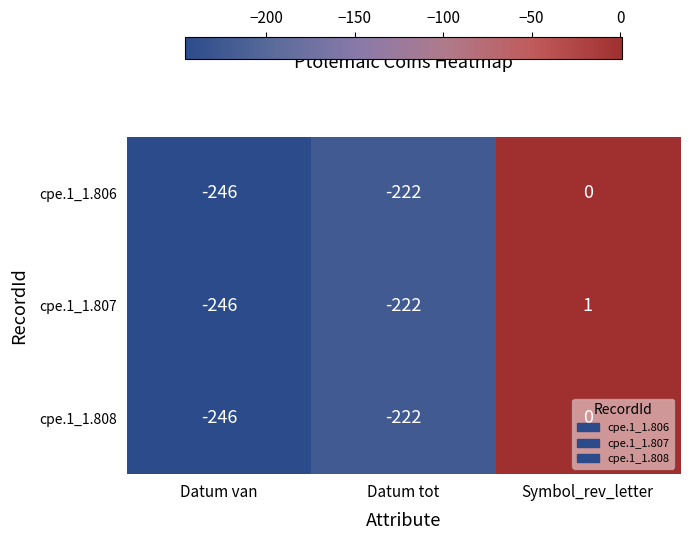

What value does the cpe.1_1.808 series have at Datum van?

-246